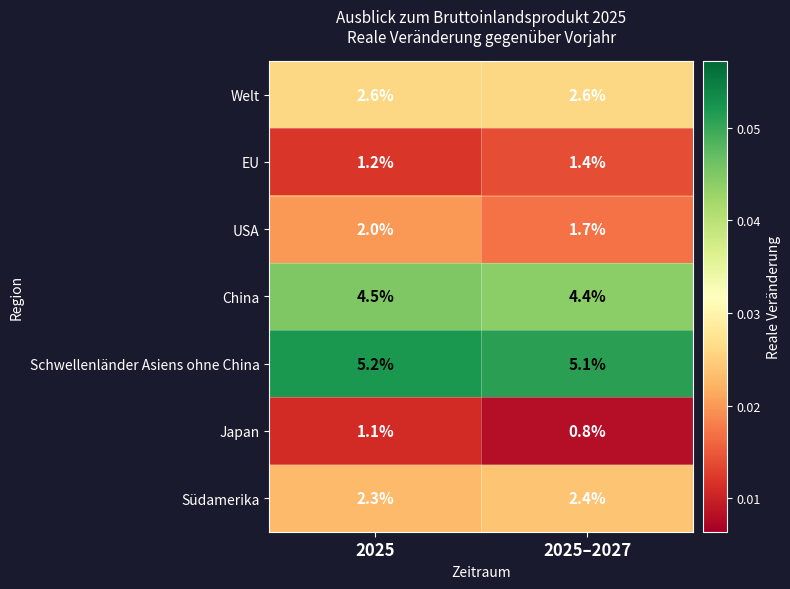

At how many categories does at least one series exceed 0?

2